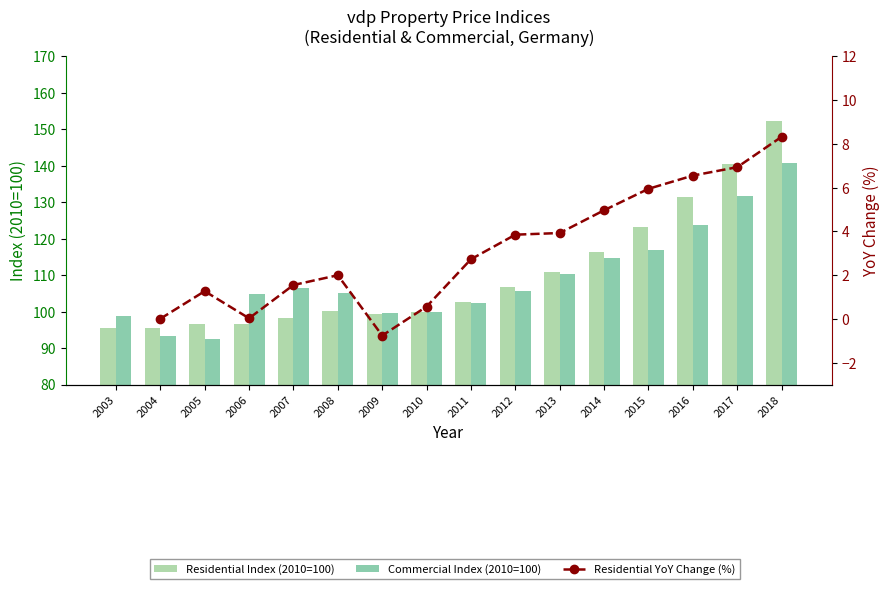

What is the maximum value shown in the chart?

152.2